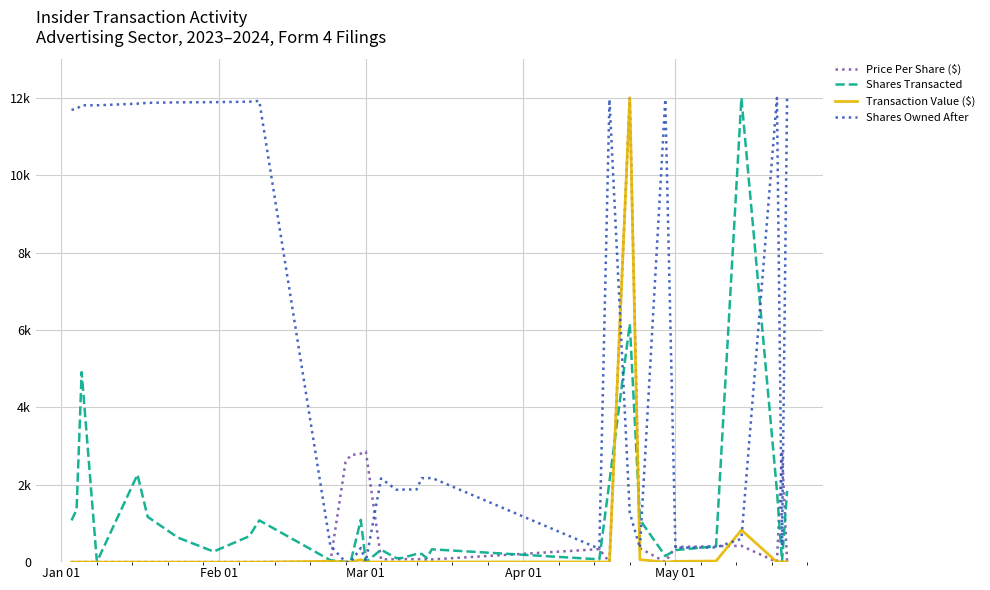

Is this an area chart (filled region under the line)?

No